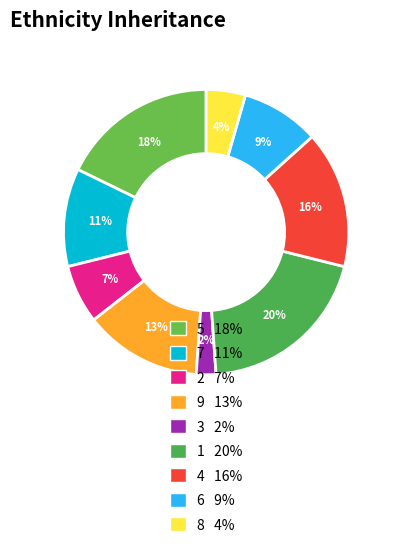

How many slices are in this pie chart?

9